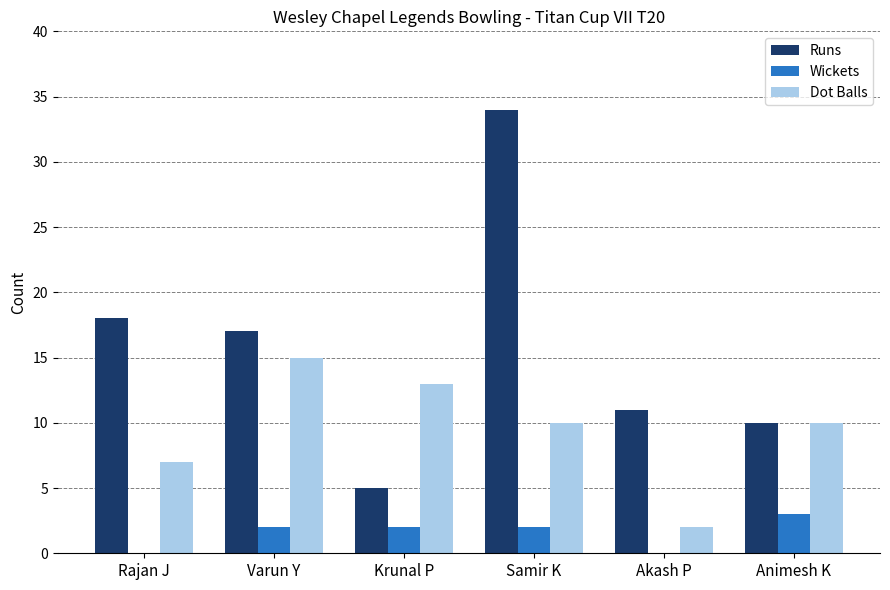

At which category is the sum across all series the highest?

Samir K